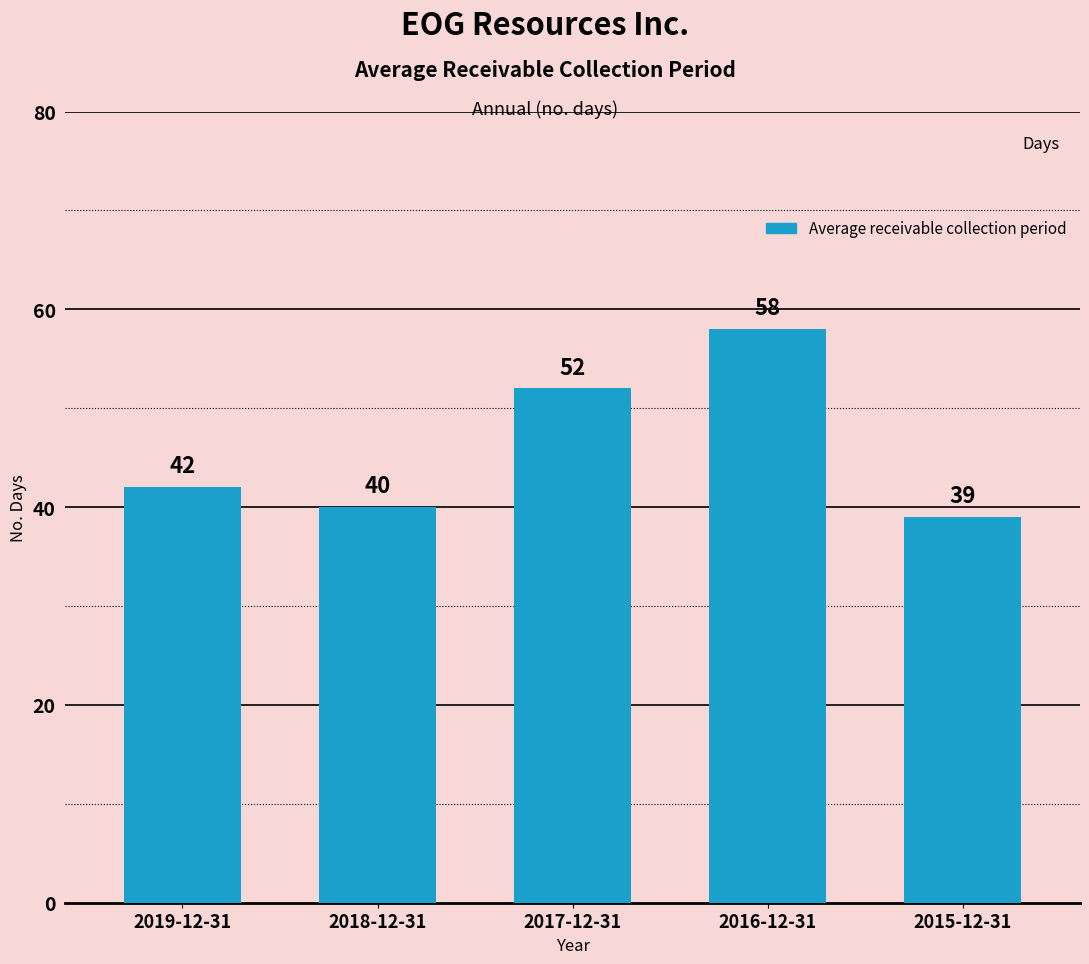

Which category has the lowest value across all series?

2015-12-31